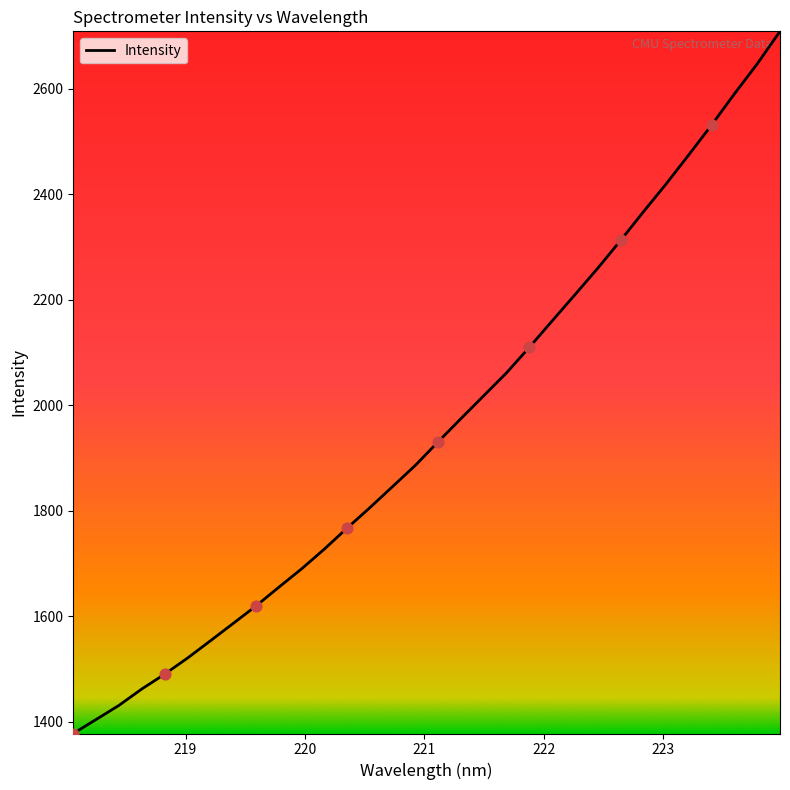

What is the difference between the maximum and minimum values?

1330.2